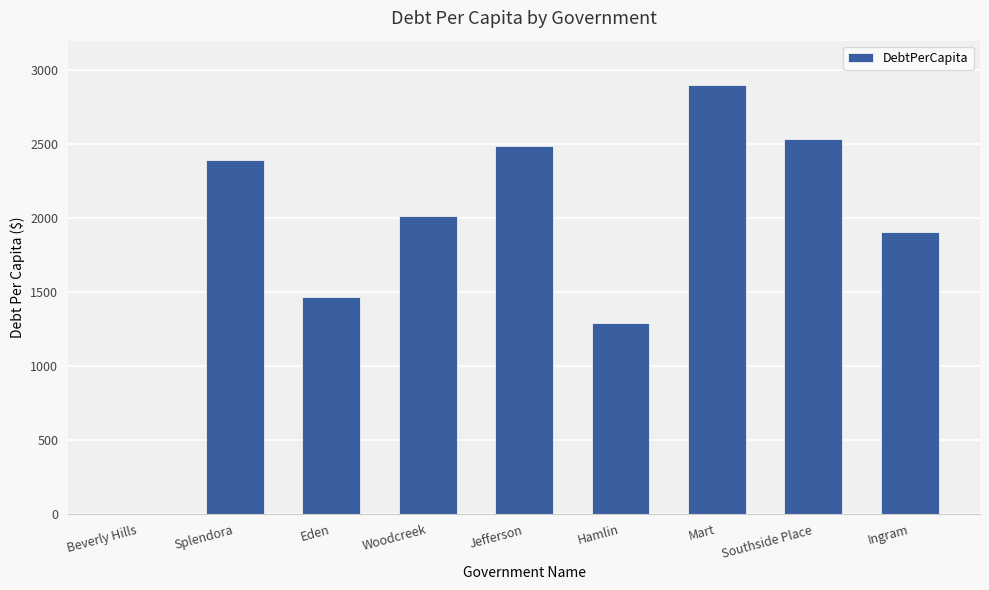

How many values exceed 2012?

5